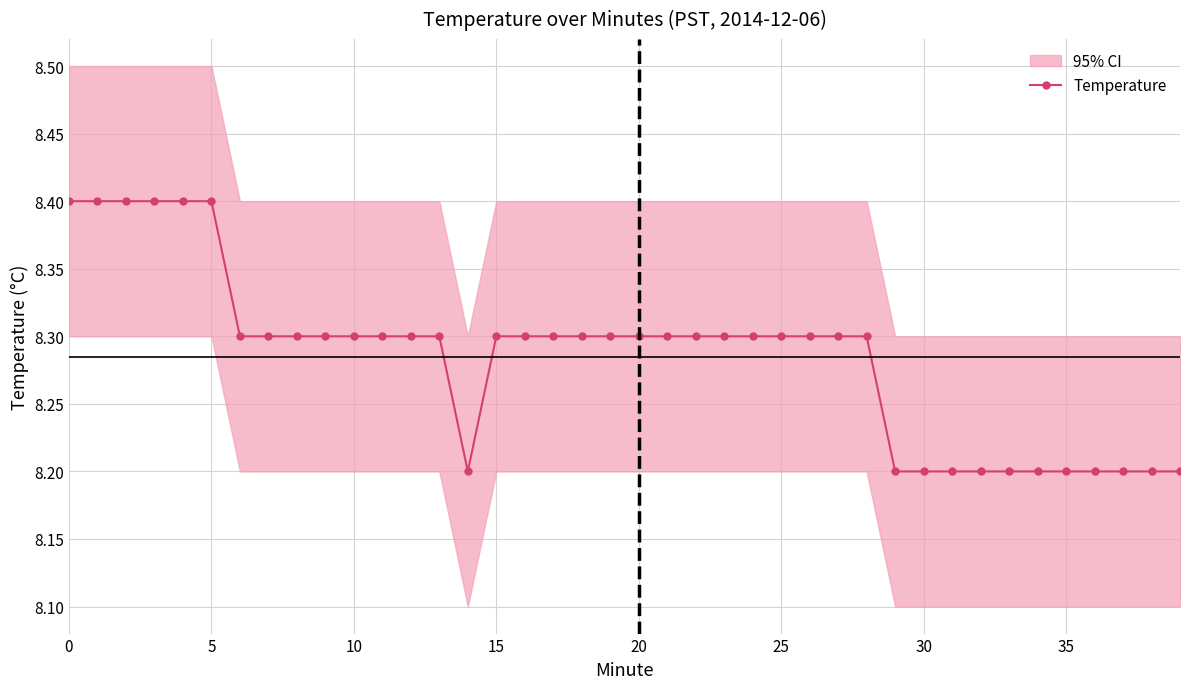

Which label corresponds to the smallest value in the chart?

14